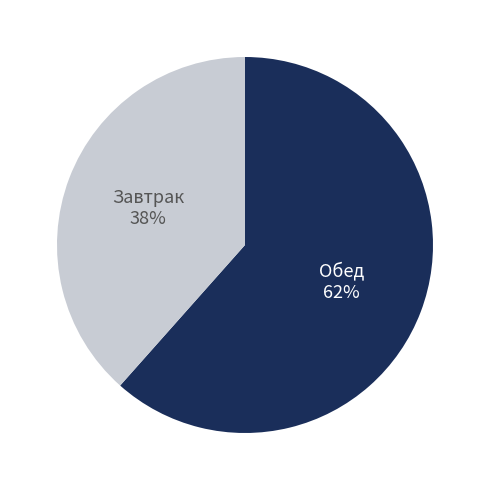

Do Завтрак and Обед together represent more than half of the pie?

Yes